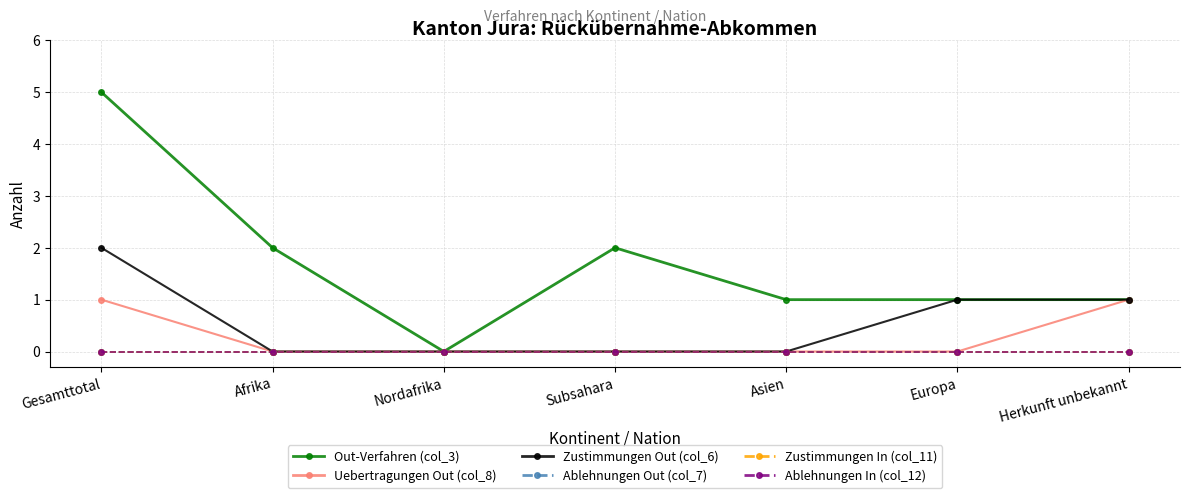

Reading left to right, transcribe all the data shown in this chart.

Out-Verfahren (col_3): Gesamttotal=5	Afrika=2	Nordafrika=0	Subsahara=2	Asien=1	Europa=1	Herkunft unbekannt=1
Uebertragungen Out (col_8): Gesamttotal=1	Afrika=0	Nordafrika=0	Subsahara=0	Asien=0	Europa=0	Herkunft unbekannt=1
Zustimmungen Out (col_6): Gesamttotal=2	Afrika=0	Nordafrika=0	Subsahara=0	Asien=0	Europa=1	Herkunft unbekannt=1
Ablehnungen Out (col_7): Gesamttotal=0	Afrika=0	Nordafrika=0	Subsahara=0	Asien=0	Europa=0	Herkunft unbekannt=0
Zustimmungen In (col_11): Gesamttotal=0	Afrika=0	Nordafrika=0	Subsahara=0	Asien=0	Europa=0	Herkunft unbekannt=0
Ablehnungen In (col_12): Gesamttotal=0	Afrika=0	Nordafrika=0	Subsahara=0	Asien=0	Europa=0	Herkunft unbekannt=0